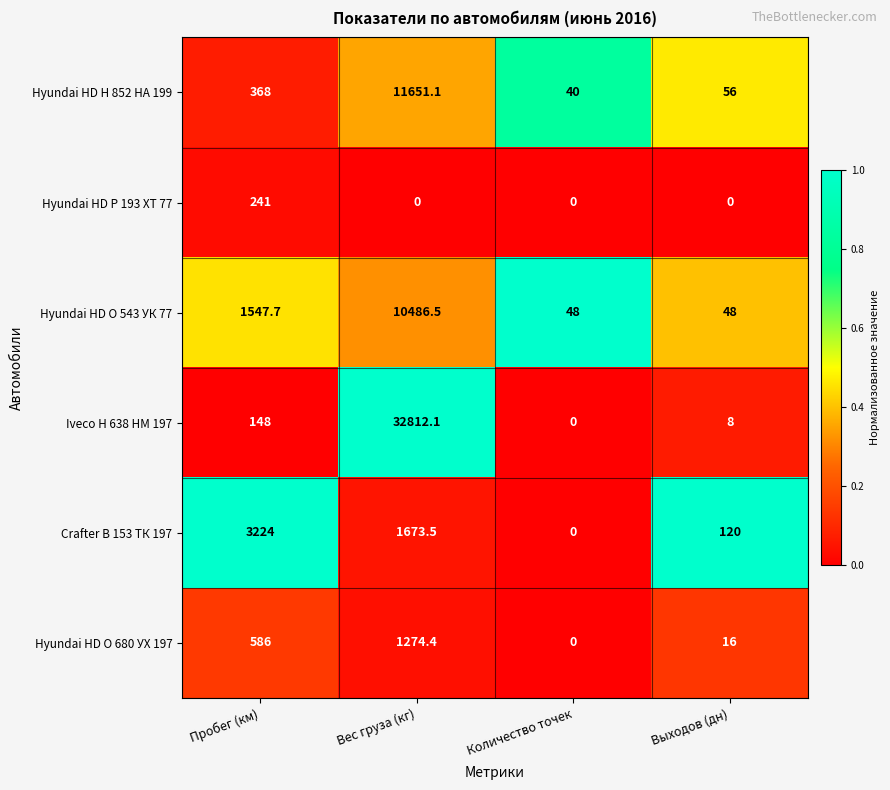

What is the sum of the Iveco Н 638 НМ 197 values at Количество точек and Вес груза (кг)?

32812.1